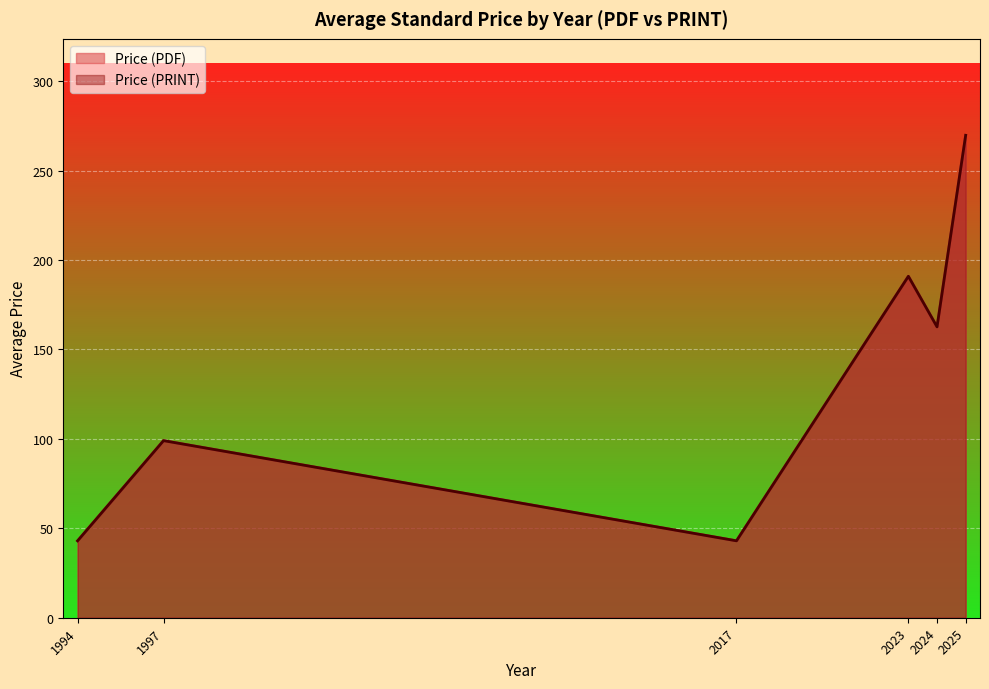

List the series in order of their peak value, lowest first.

Price (PDF), Price (PRINT)